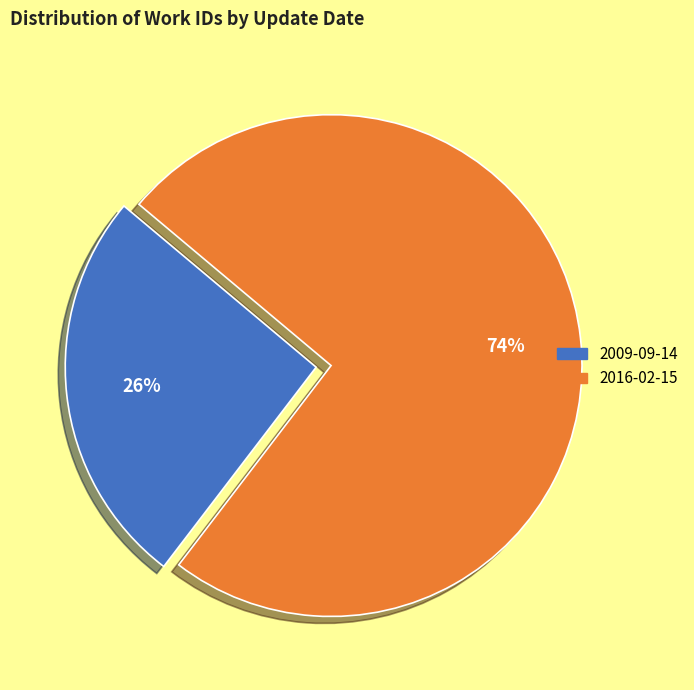

To the nearest percent, what portion does 2016-02-15 represent?

74%